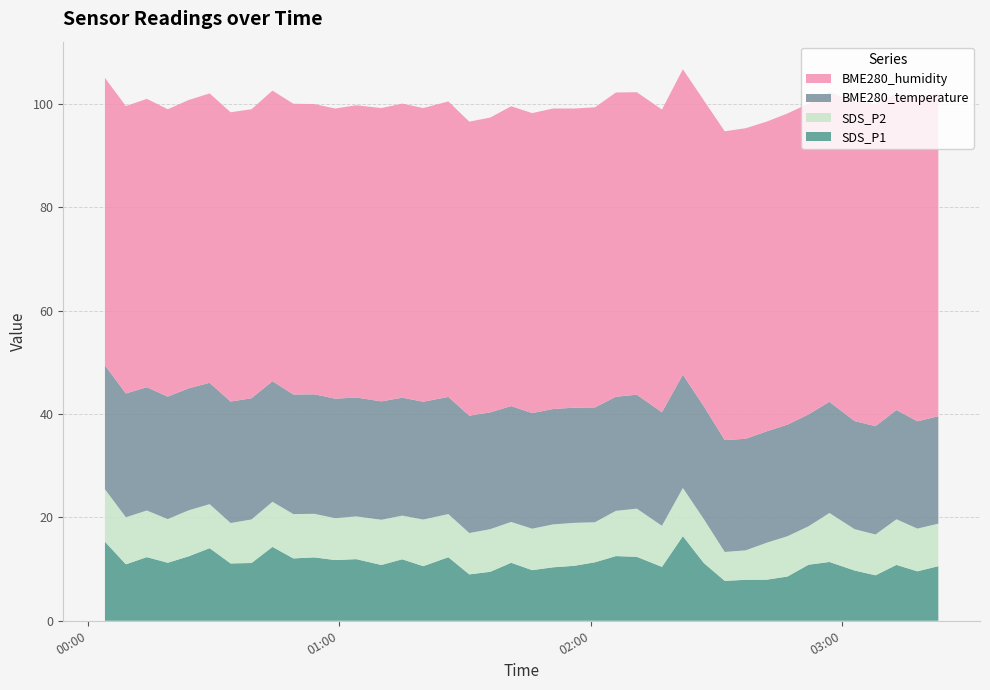

Reading left to right, list all the values displayed in this chart.

SDS_P1: 2021/06/18 00:04=15.3	2021/06/18 00:09=10.9	2021/06/18 00:14=12.3	2021/06/18 00:19=11.2	2021/06/18 00:24=12.5	2021/06/18 00:29=14.1	2021/06/18 00:34=11.1	2021/06/18 00:39=11.2	2021/06/18 00:44=14.3	2021/06/18 00:49=12.1	2021/06/18 00:54=12.3	2021/06/18 00:59=11.8	2021/06/18 01:04=11.9	2021/06/18 01:10=10.8	2021/06/18 01:15=11.9	2021/06/18 01:20=10.6	2021/06/18 01:26=12.3	2021/06/18 01:31=9.0	2021/06/18 01:36=9.5	2021/06/18 01:41=11.2	2021/06/18 01:46=9.8	2021/06/18 01:51=10.3	2021/06/18 01:56=10.6	2021/06/18 02:01=11.3	2021/06/18 02:06=12.5	2021/06/18 02:11=12.4	2021/06/18 02:17=10.4	2021/06/18 02:22=16.4	2021/06/18 02:27=11.2	2021/06/18 02:32=7.7	2021/06/18 02:37=7.9	2021/06/18 02:42=8.0	2021/06/18 02:47=8.6	2021/06/18 02:52=10.8	2021/06/18 02:57=11.4	2021/06/18 03:03=9.7	2021/06/18 03:08=8.8	2021/06/18 03:13=10.8	2021/06/18 03:18=9.6	2021/06/18 03:23=10.6
SDS_P2: 2021/06/18 00:04=10.2	2021/06/18 00:09=9.1	2021/06/18 00:14=9.0	2021/06/18 00:19=8.4	2021/06/18 00:24=8.9	2021/06/18 00:29=8.5	2021/06/18 00:34=7.8	2021/06/18 00:39=8.4	2021/06/18 00:44=8.7	2021/06/18 00:49=8.6	2021/06/18 00:54=8.4	2021/06/18 00:59=8.1	2021/06/18 01:04=8.3	2021/06/18 01:10=8.8	2021/06/18 01:15=8.4	2021/06/18 01:20=9.0	2021/06/18 01:26=8.3	2021/06/18 01:31=8.0	2021/06/18 01:36=8.2	2021/06/18 01:41=7.9	2021/06/18 01:46=8.0	2021/06/18 01:51=8.3	2021/06/18 01:56=8.3	2021/06/18 02:01=7.8	2021/06/18 02:06=8.8	2021/06/18 02:11=9.3	2021/06/18 02:17=8.0	2021/06/18 02:22=9.3	2021/06/18 02:27=8.5	2021/06/18 02:32=5.6	2021/06/18 02:37=5.7	2021/06/18 02:42=7.2	2021/06/18 02:47=7.8	2021/06/18 02:52=7.4	2021/06/18 02:57=9.5	2021/06/18 03:03=8.0	2021/06/18 03:08=7.9	2021/06/18 03:13=8.8	2021/06/18 03:18=8.3	2021/06/18 03:23=8.2
BME280_temperature: 2021/06/18 00:04=24.0	2021/06/18 00:09=23.9	2021/06/18 00:14=23.9	2021/06/18 00:19=23.7	2021/06/18 00:24=23.6	2021/06/18 00:29=23.5	2021/06/18 00:34=23.5	2021/06/18 00:39=23.5	2021/06/18 00:44=23.3	2021/06/18 00:49=23.1	2021/06/18 00:54=23.1	2021/06/18 00:59=23.1	2021/06/18 01:04=23.0	2021/06/18 01:10=22.9	2021/06/18 01:15=22.8	2021/06/18 01:20=22.8	2021/06/18 01:26=22.7	2021/06/18 01:31=22.7	2021/06/18 01:36=22.6	2021/06/18 01:41=22.4	2021/06/18 01:46=22.4	2021/06/18 01:51=22.3	2021/06/18 01:56=22.3	2021/06/18 02:01=22.2	2021/06/18 02:06=22.1	2021/06/18 02:11=22.1	2021/06/18 02:17=22.0	2021/06/18 02:22=21.9	2021/06/18 02:27=21.8	2021/06/18 02:32=21.6	2021/06/18 02:37=21.6	2021/06/18 02:42=21.6	2021/06/18 02:47=21.6	2021/06/18 02:52=21.7	2021/06/18 02:57=21.5	2021/06/18 03:03=20.9	2021/06/18 03:08=21.0	2021/06/18 03:13=21.1	2021/06/18 03:18=20.8	2021/06/18 03:23=20.8
BME280_humidity: 2021/06/18 00:04=55.6	2021/06/18 00:09=55.6	2021/06/18 00:14=55.8	2021/06/18 00:19=55.6	2021/06/18 00:24=55.8	2021/06/18 00:29=56.0	2021/06/18 00:34=56.0	2021/06/18 00:39=55.9	2021/06/18 00:44=56.2	2021/06/18 00:49=56.3	2021/06/18 00:54=56.2	2021/06/18 00:59=56.1	2021/06/18 01:04=56.5	2021/06/18 01:10=56.8	2021/06/18 01:15=56.9	2021/06/18 01:20=56.8	2021/06/18 01:26=57.2	2021/06/18 01:31=56.9	2021/06/18 01:36=57.0	2021/06/18 01:41=58.0	2021/06/18 01:46=58.0	2021/06/18 01:51=58.1	2021/06/18 01:56=57.9	2021/06/18 02:01=58.1	2021/06/18 02:06=58.9	2021/06/18 02:11=58.5	2021/06/18 02:17=58.6	2021/06/18 02:22=59.1	2021/06/18 02:27=59.2	2021/06/18 02:32=59.8	2021/06/18 02:37=60.1	2021/06/18 02:42=59.9	2021/06/18 02:47=60.2	2021/06/18 02:52=60.1	2021/06/18 02:57=59.9	2021/06/18 03:03=61.9	2021/06/18 03:08=62.4	2021/06/18 03:13=61.3	2021/06/18 03:18=62.6	2021/06/18 03:23=62.6